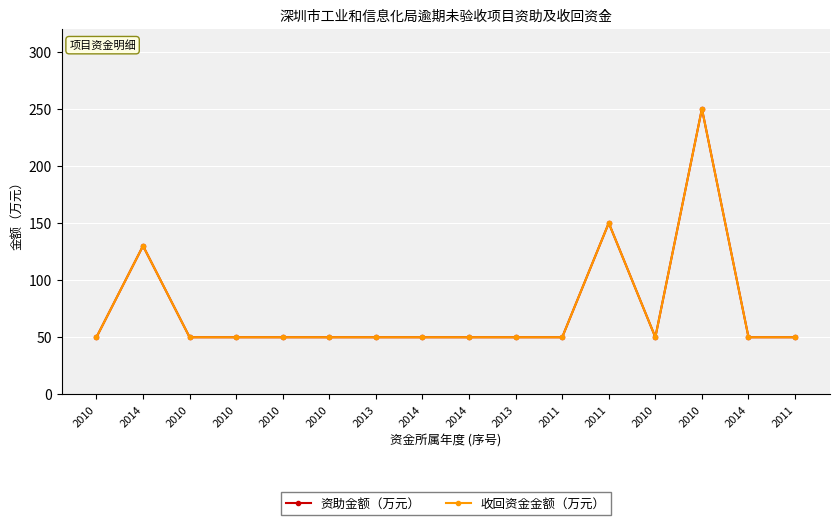

Does the chart have visible grid lines?

Yes